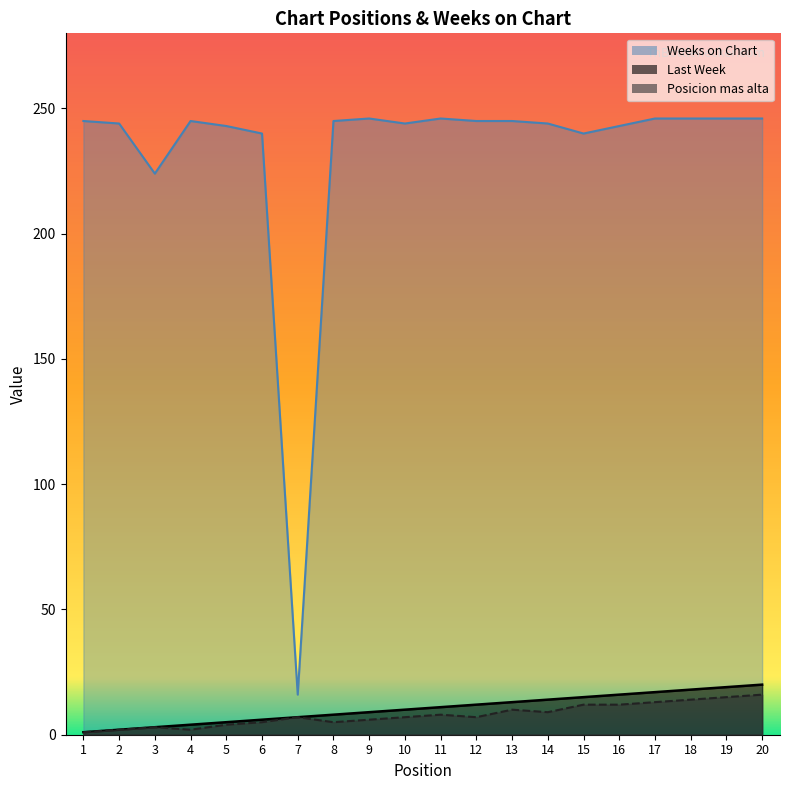

True or false: Posicion mas alta has more than 2 interior local peaks.

True